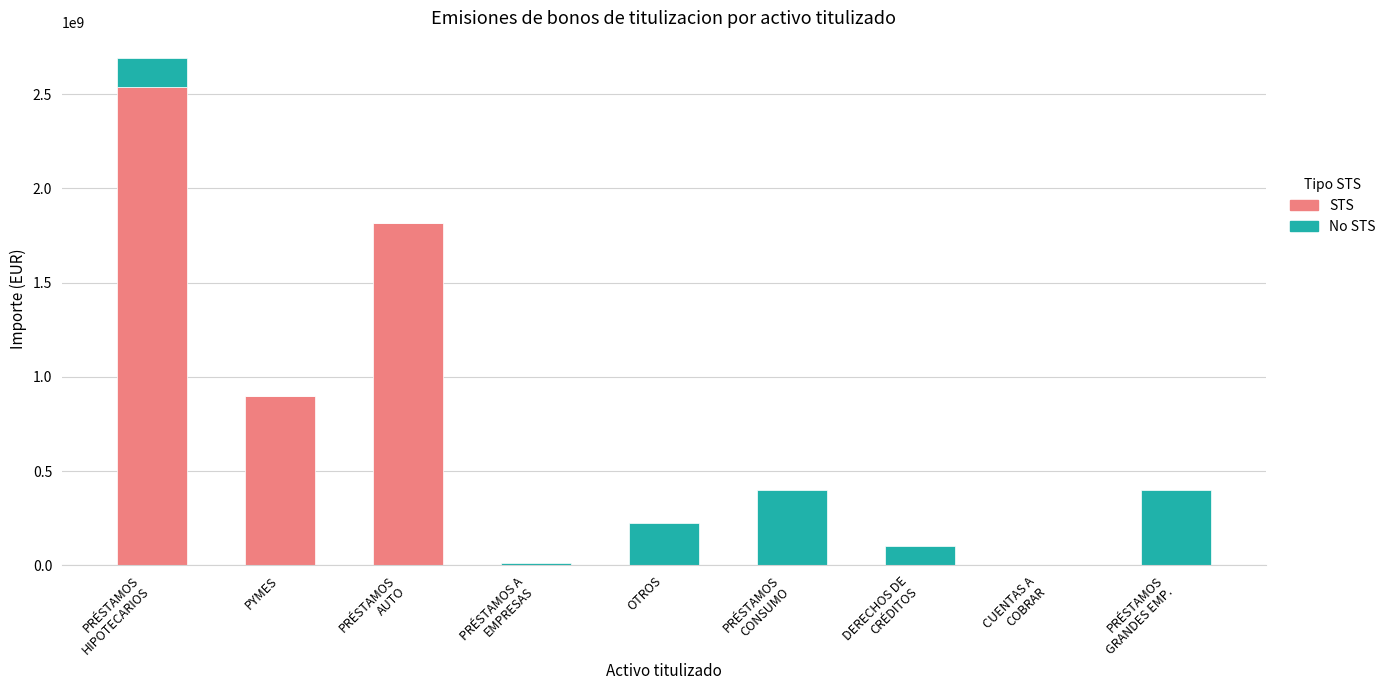

At which label is STS closest to 1268000000?

PYMES